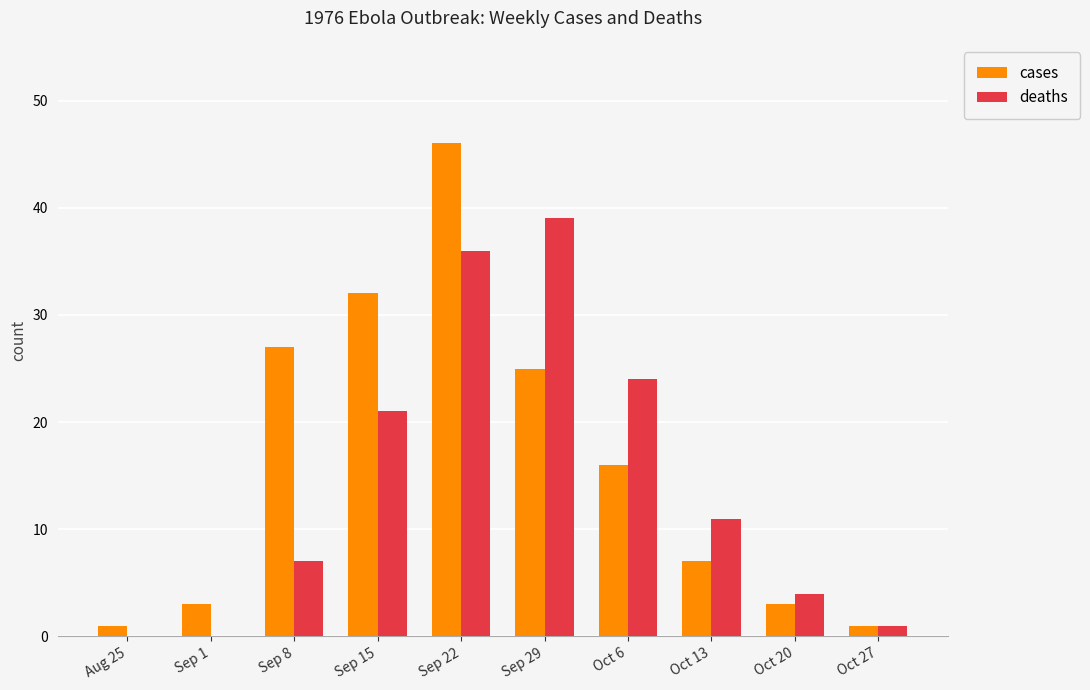

How many groups of bars are there?

10